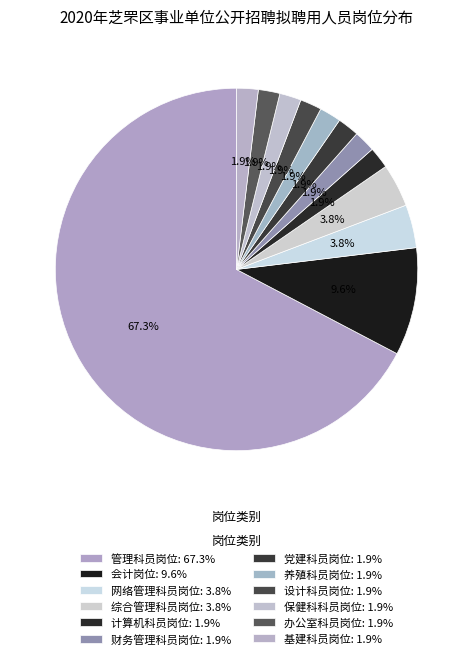

To the nearest percent, what is the average slice percentage?

8%